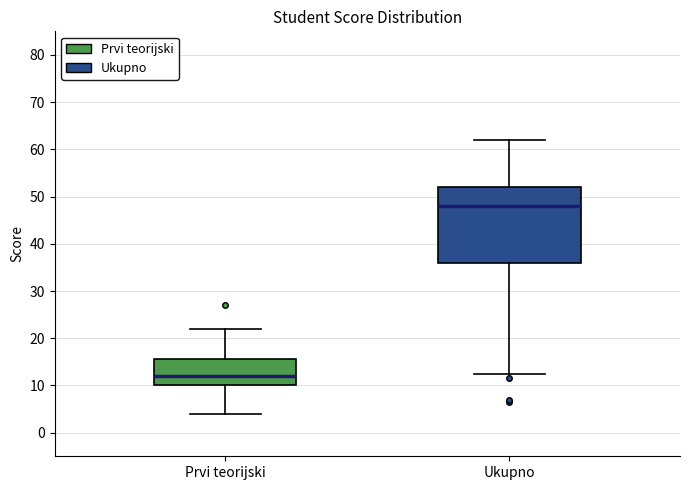

Which box has the lowest median line?

Prvi teorijski